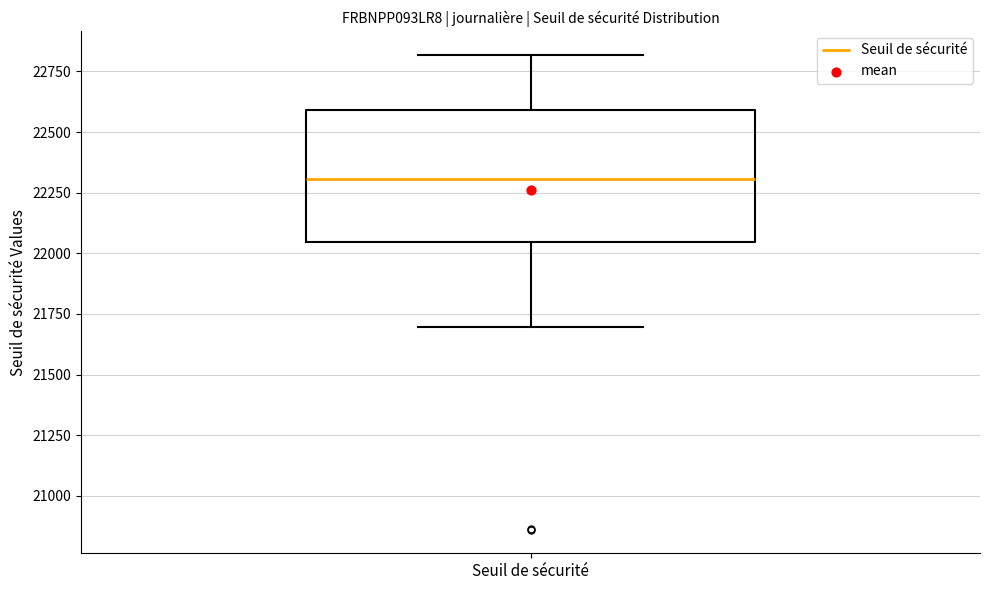

Read this box plot against the y-axis: the position of the median line, the range covered by the box, and the ends of both whiskers. The values are not printed on the chart, so give them approximately, as read against the axis.

median 22300, box 22050 to 22600, whiskers 21700 to 22800